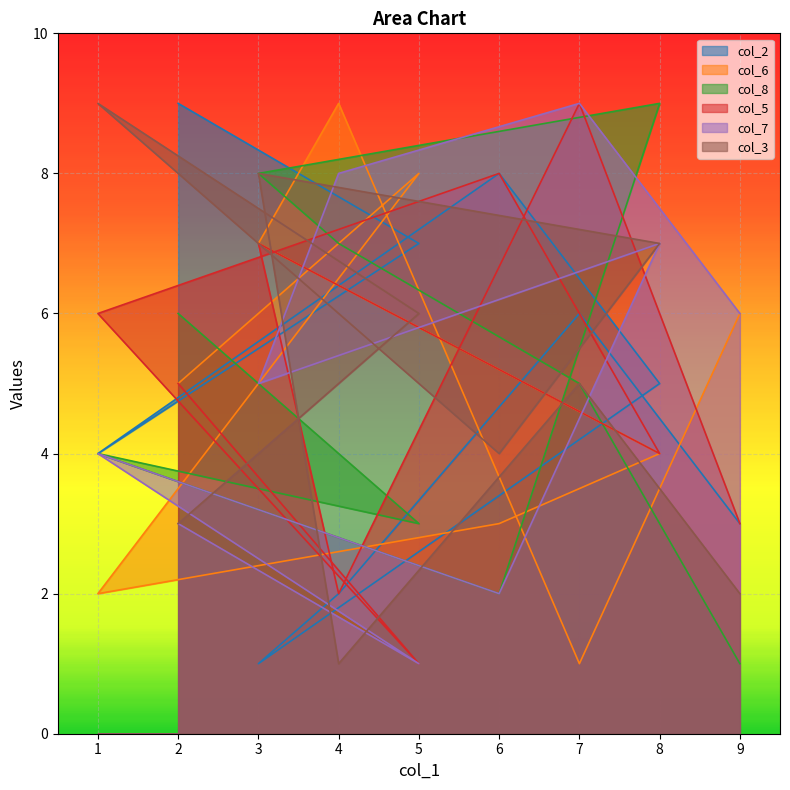

How many data points in col_5 are above 5?

4